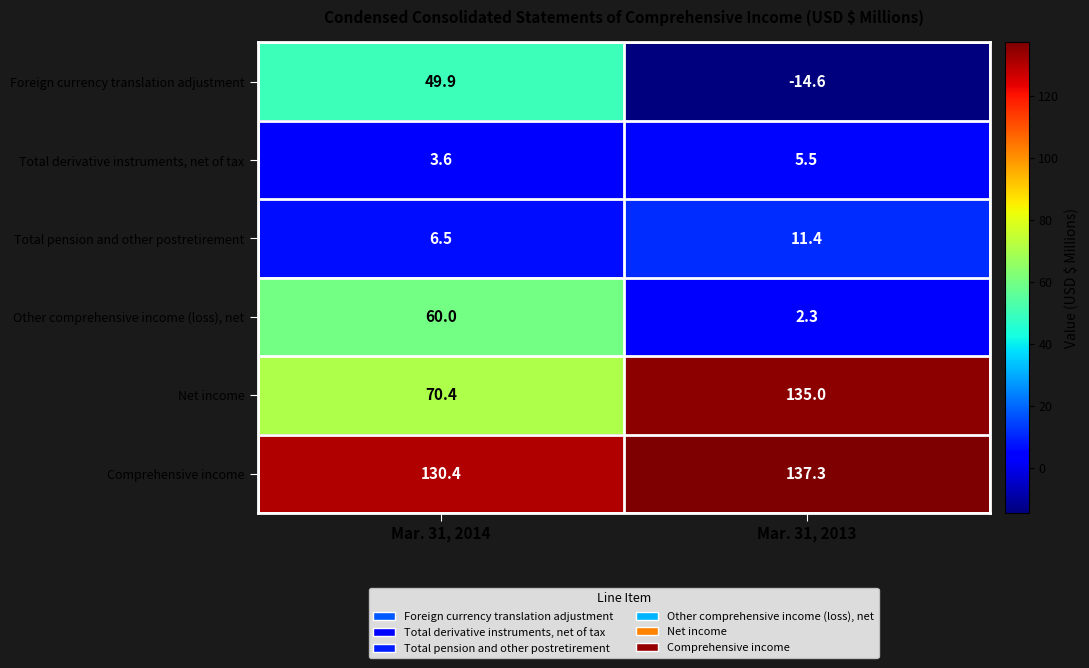

Read the Net income value at Mar. 31, 2013.

135.0